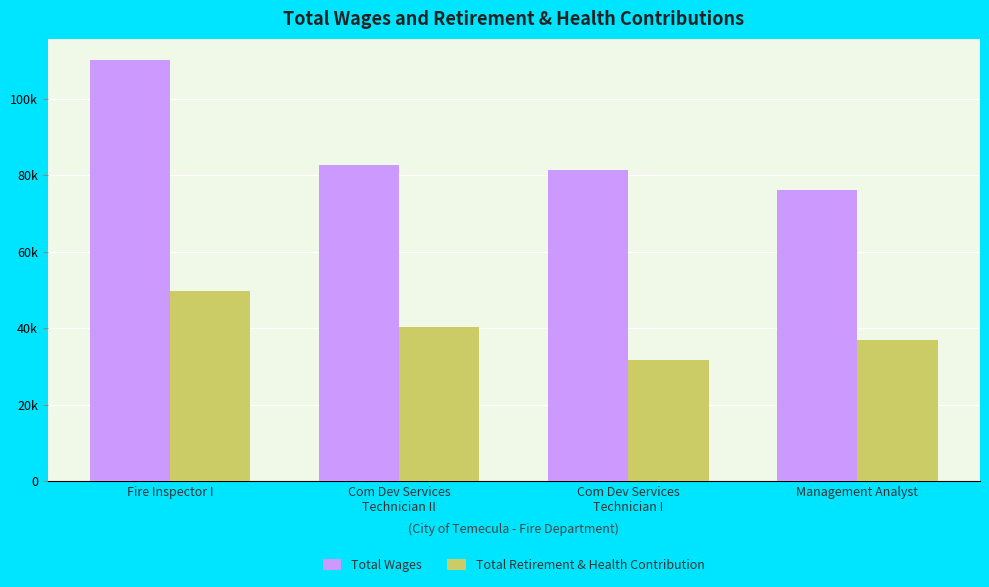

What is the difference between the maximum and second lowest values in the Total Wages series?

28682